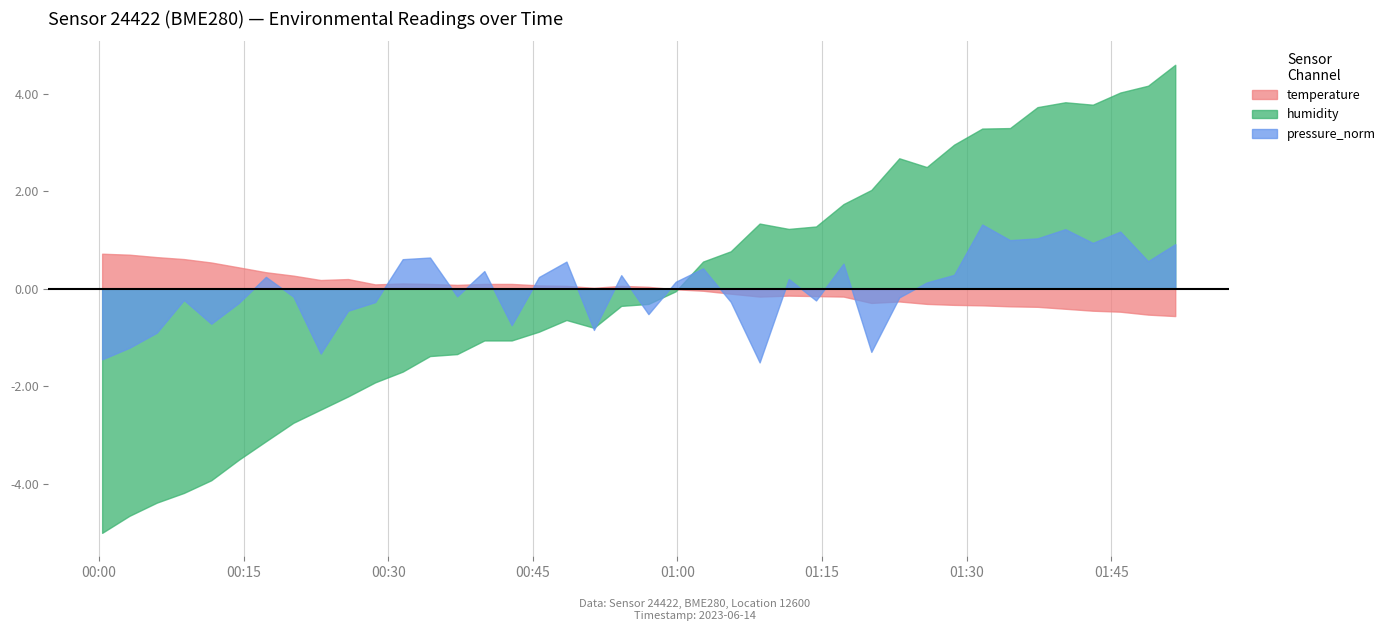

What is the minimum value for temperature?

-0.6